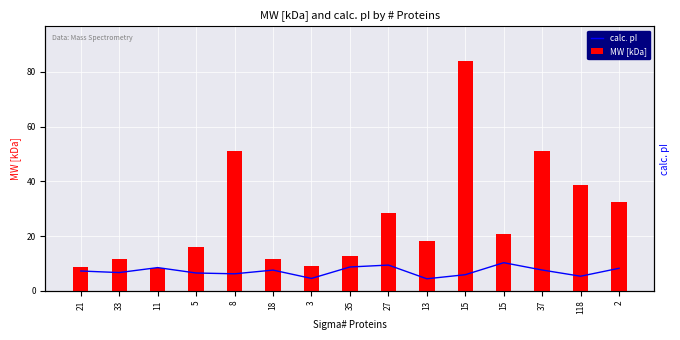

What is the difference between the maximum and minimum values in the calc. pI series?

5.9